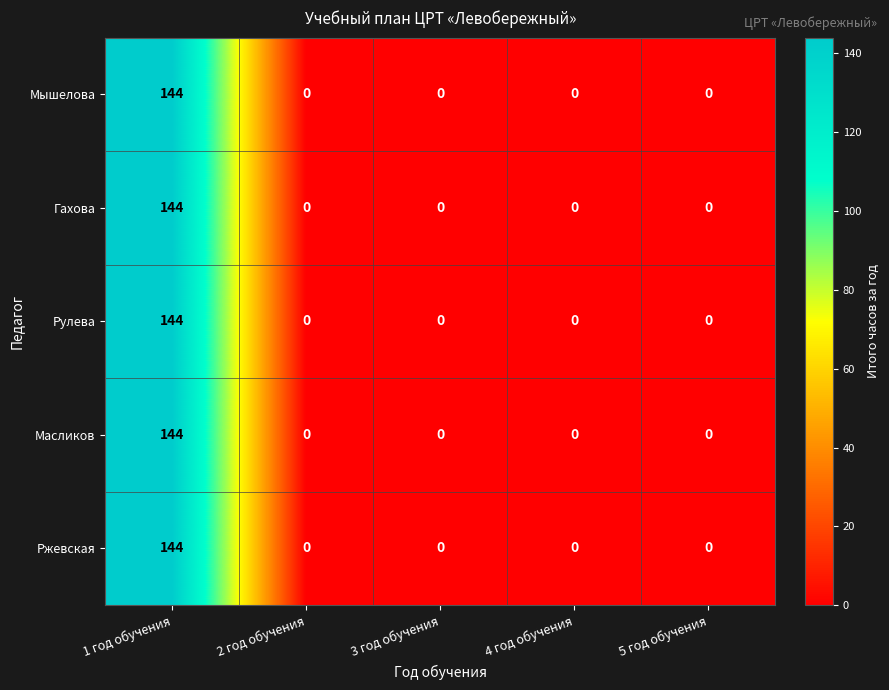

Reading right to left, extract all data points from this chart.

Мышелова: 5 год обучения=0	4 год обучения=0	3 год обучения=0	2 год обучения=0	1 год обучения=144
Гахова: 5 год обучения=0	4 год обучения=0	3 год обучения=0	2 год обучения=0	1 год обучения=144
Рулева: 5 год обучения=0	4 год обучения=0	3 год обучения=0	2 год обучения=0	1 год обучения=144
Масликов: 5 год обучения=0	4 год обучения=0	3 год обучения=0	2 год обучения=0	1 год обучения=144
Ржевская: 5 год обучения=0	4 год обучения=0	3 год обучения=0	2 год обучения=0	1 год обучения=144